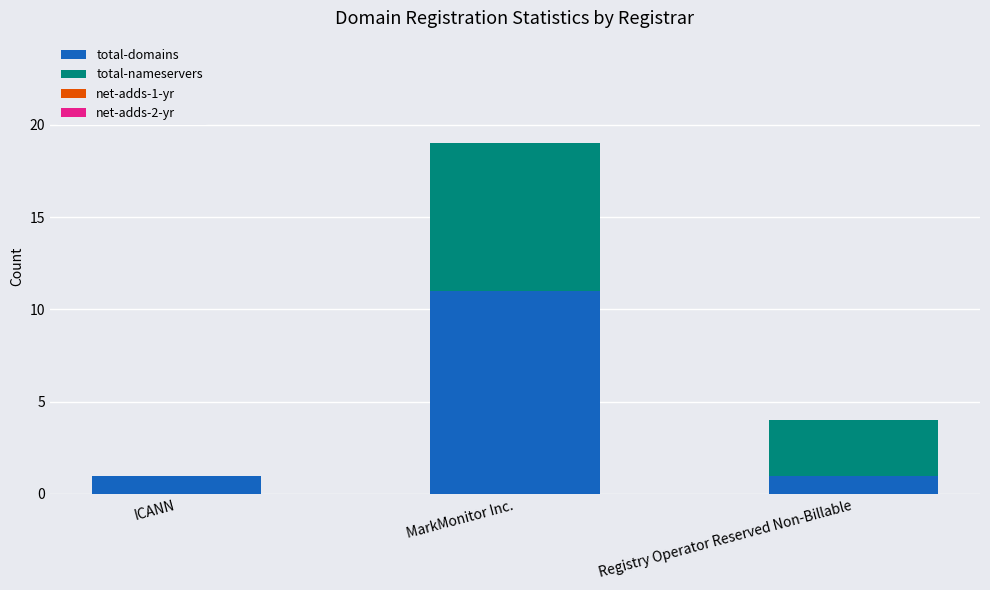

Reading right to left, what are the values for total-domains?

Registry Operator Reserved Non-Billable=1	MarkMonitor Inc.=11	ICANN=1